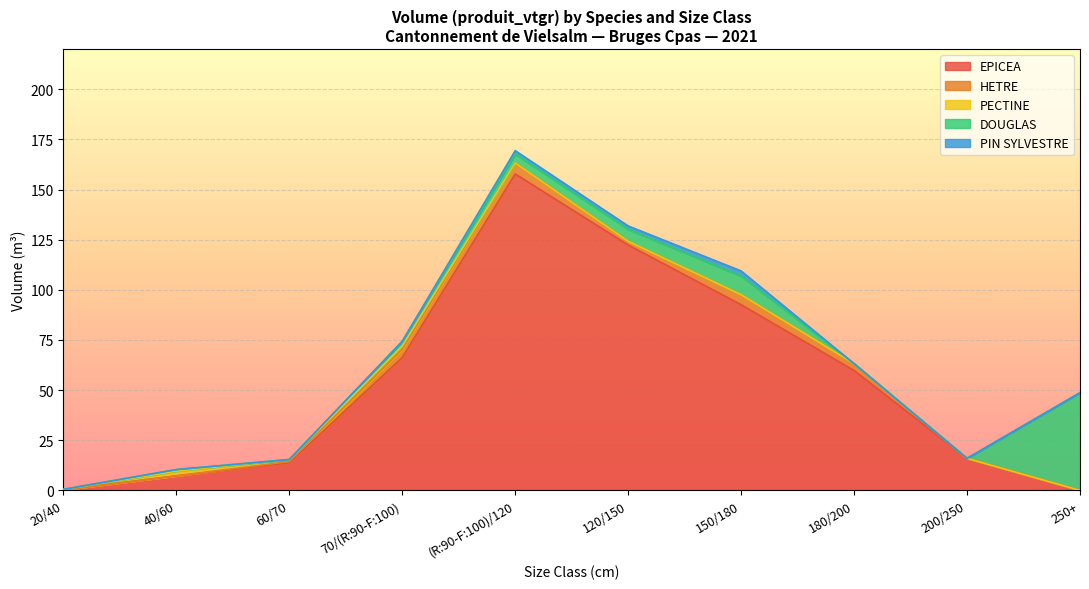

List the series in order of their peak value, lowest first.

PECTINE, PIN SYLVESTRE, HETRE, DOUGLAS, EPICEA